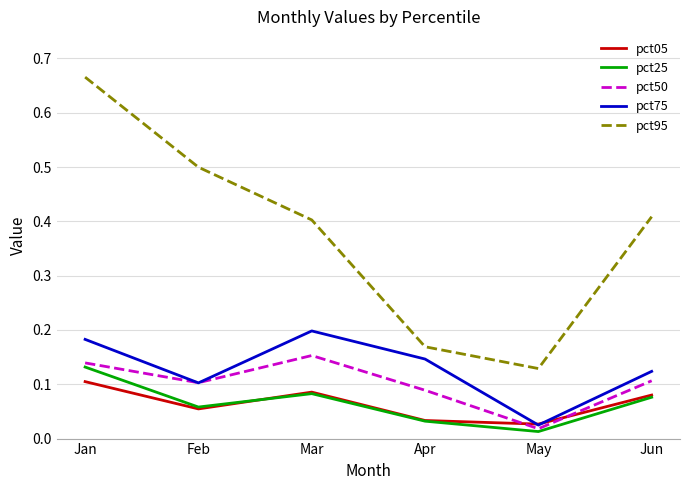

How many interior local peaks does the pct05 series have?

1